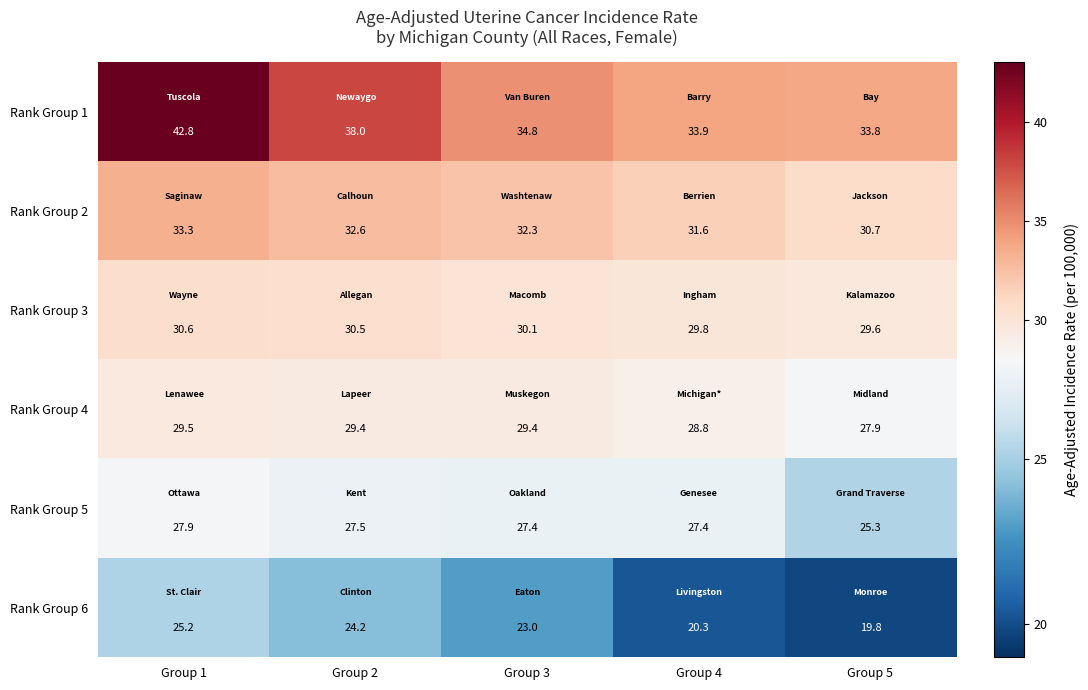

Which label corresponds to the smallest value in the chart?

Group 5